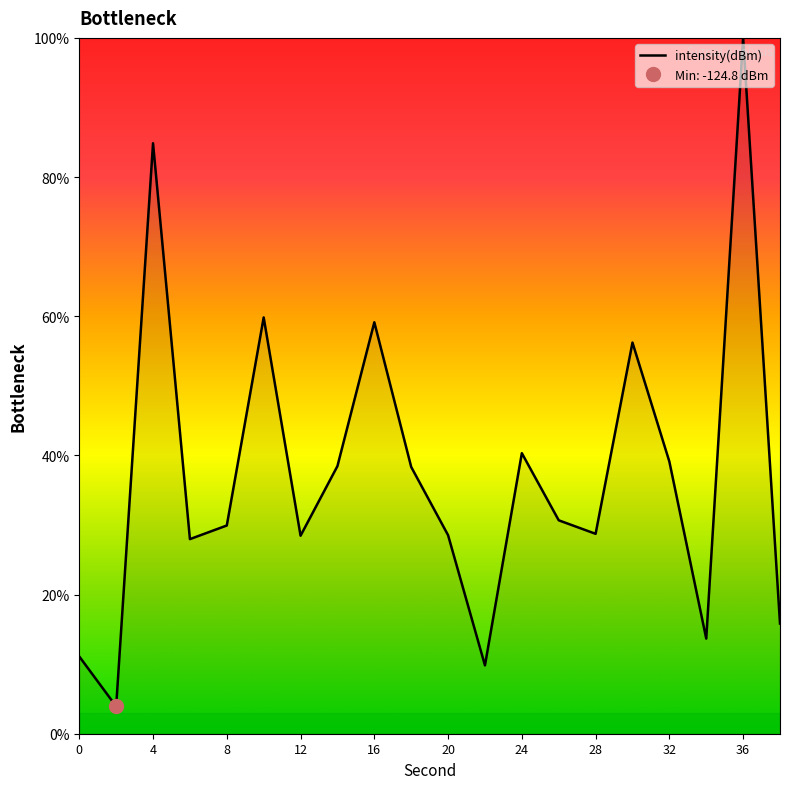

What is the value of the 17th point from the left?

39.1